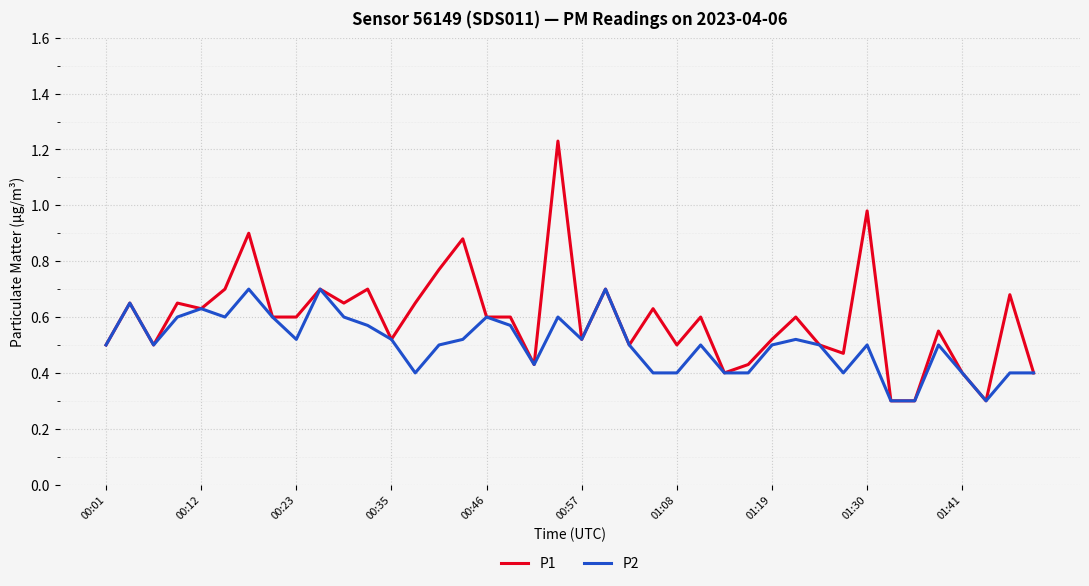

List the series in order of their overall mean, highest first.

P1, P2